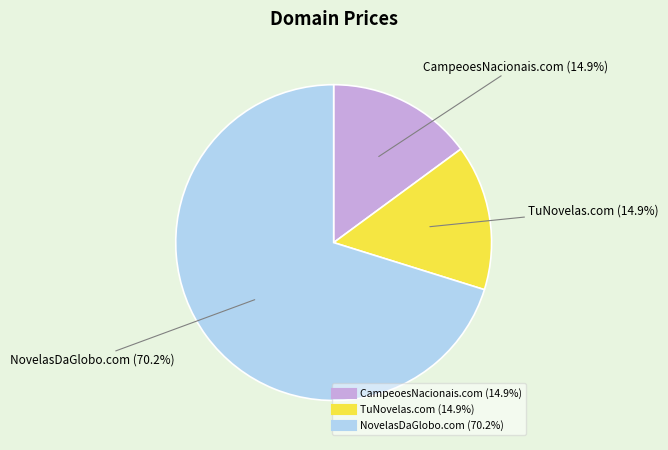

What is the ratio of the value at NovelasDaGlobo.com to the value at TuNovelas.com?

4.7